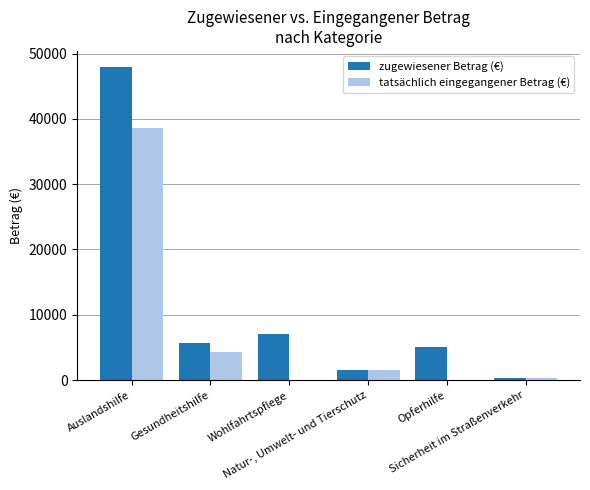

What is the highest value of the zugewiesener Betrag (€) series?

48010